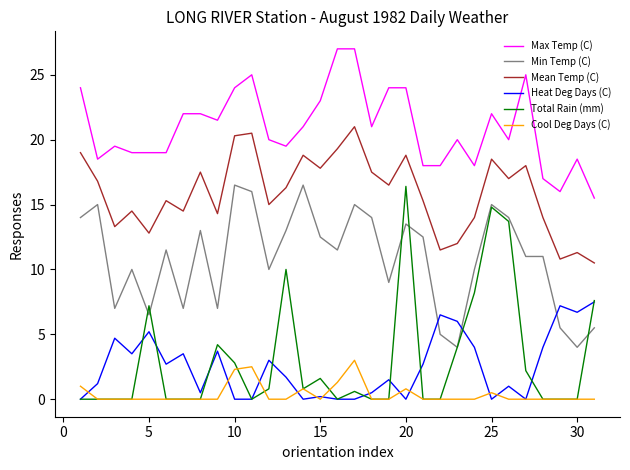

Which series has the widest spread of values?

Total Rain (mm)